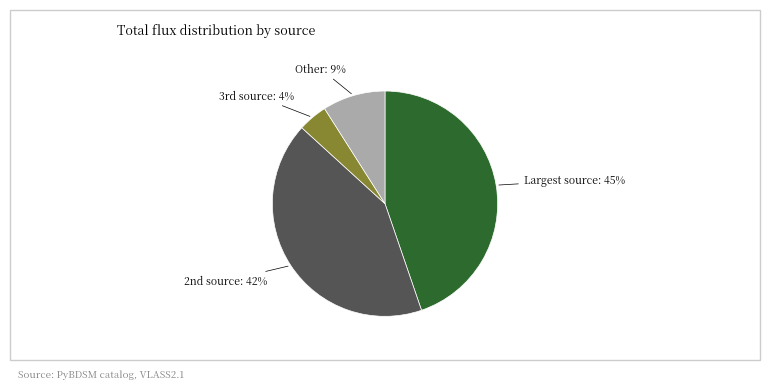

To the nearest percent, what is the average slice percentage?

25%